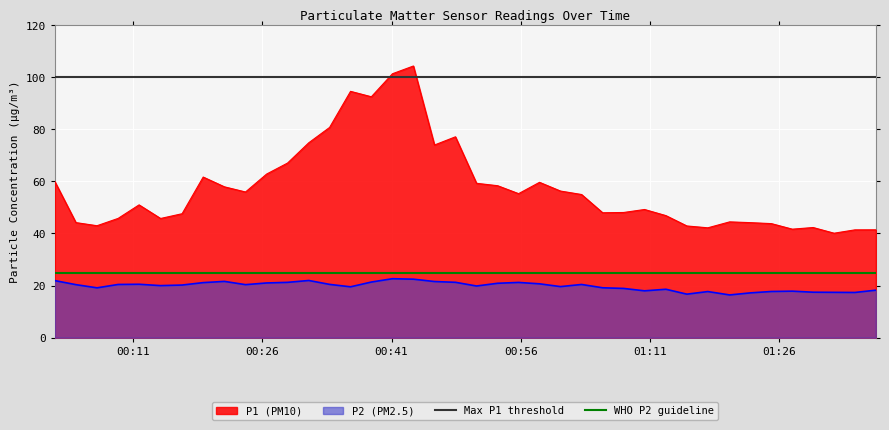

True or false: P1 (PM10) and P2 (PM2.5) cross at least once.

False